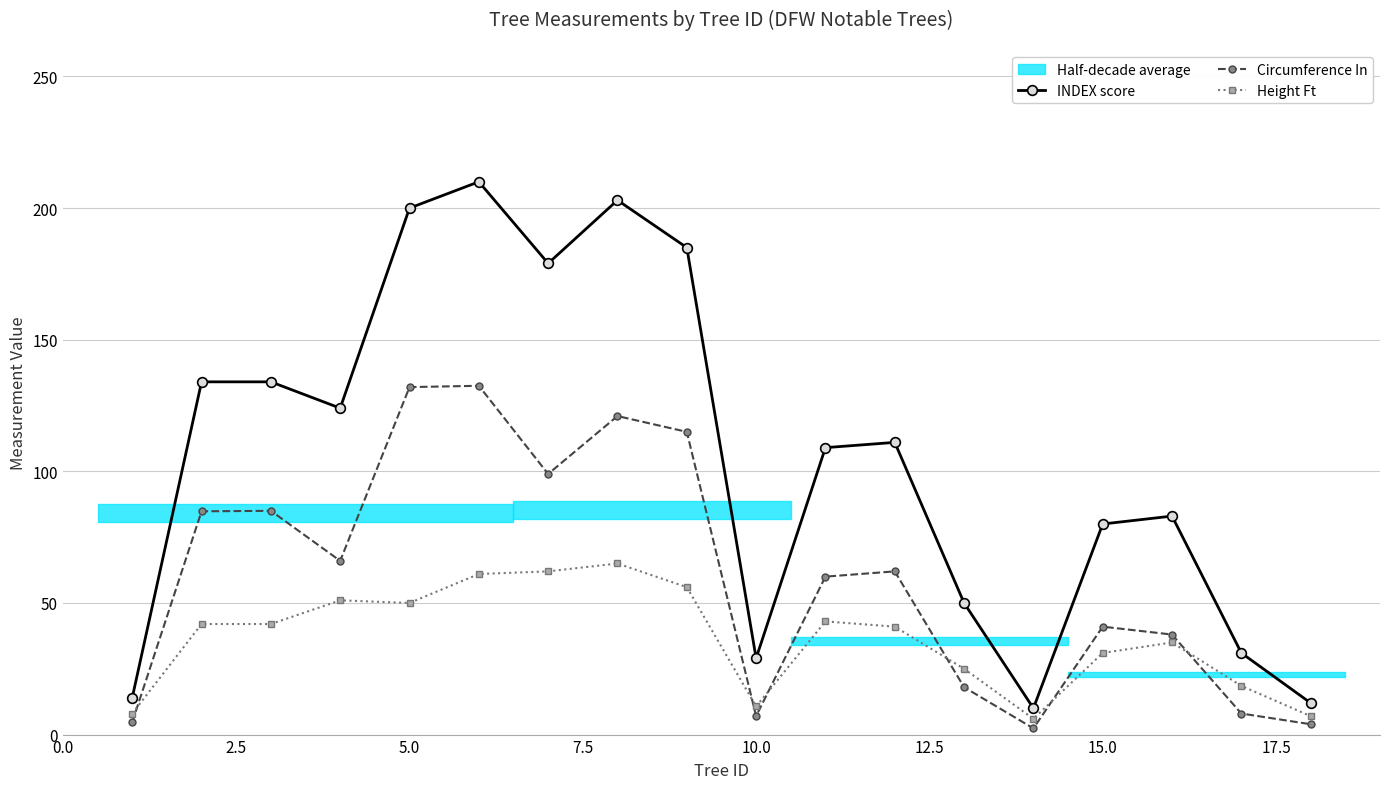

List the series in order of their peak value, highest first.

INDEX score, Circumference In, Height Ft